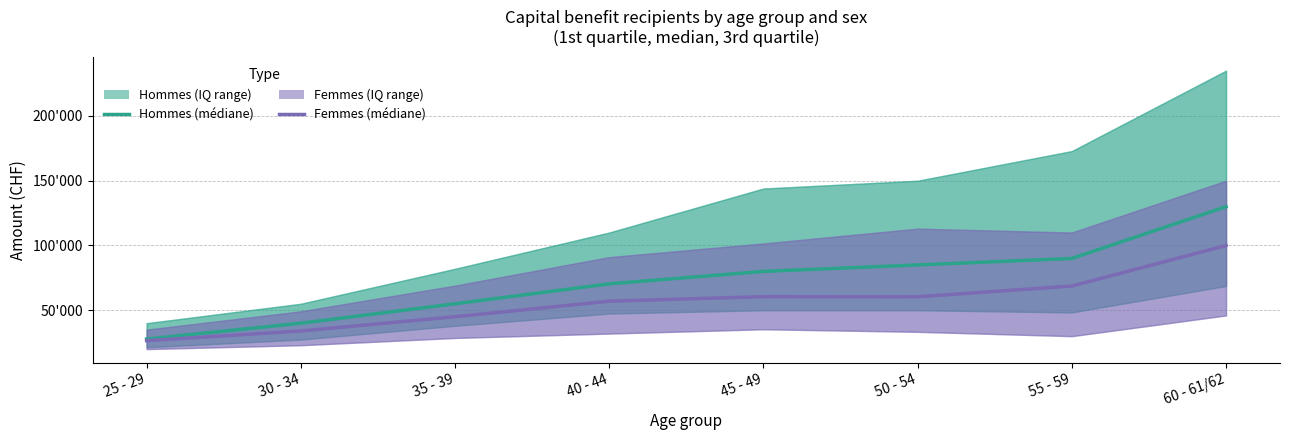

The Hommes (médiane) series shows 40000 at 30 - 34. True or false?

True